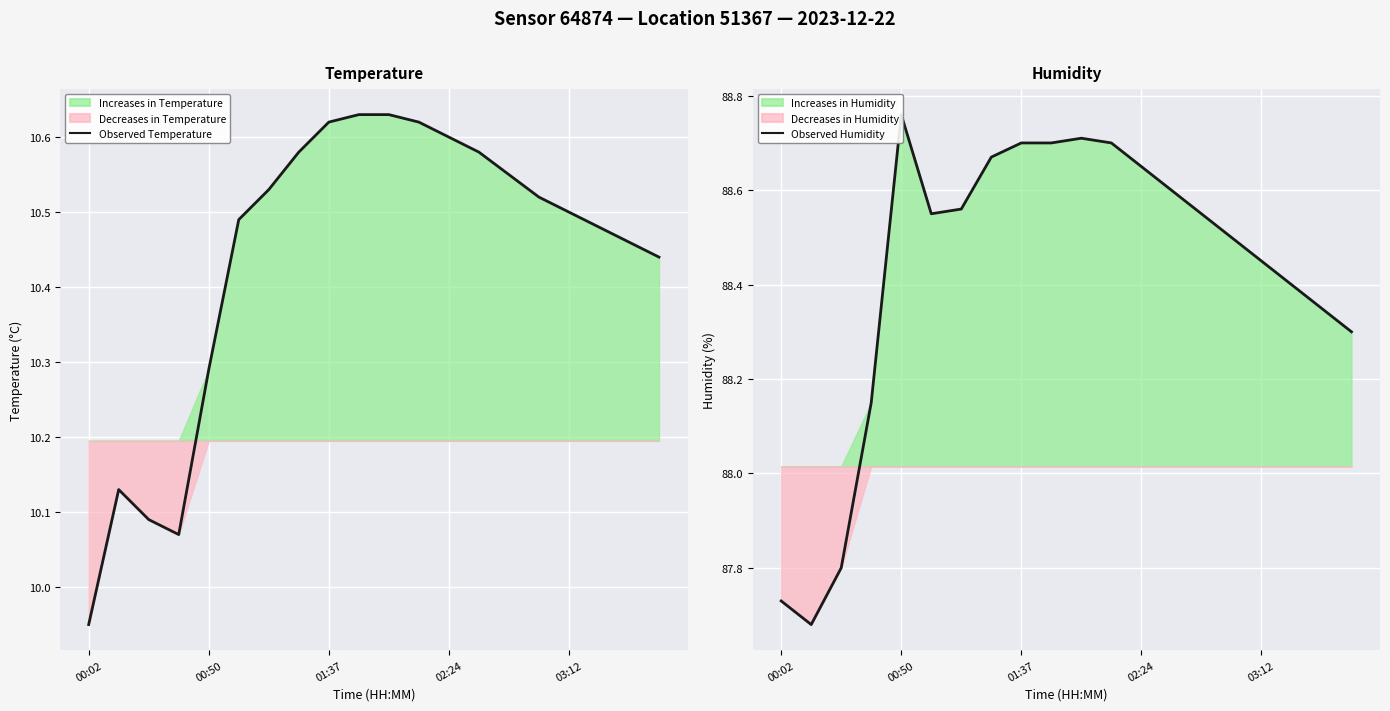

At which label is Observed Temperature closest to 10?

00:02